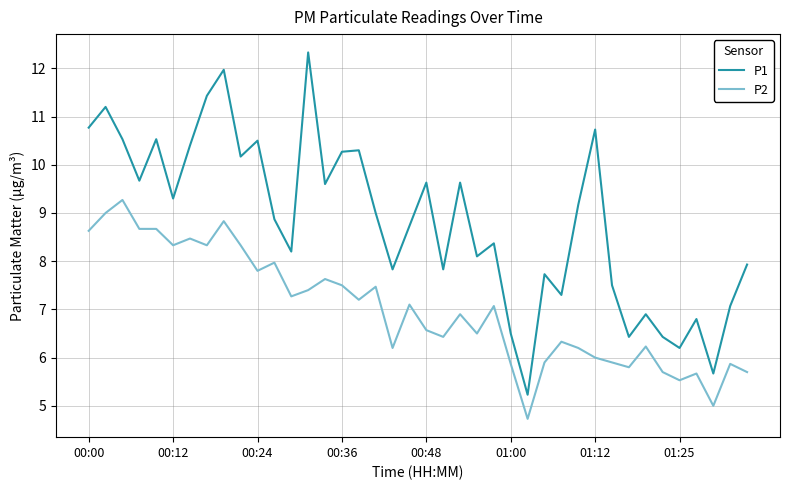

Reading right to left, what are all the values shown in this chart?

P1: 7.9	7.1	5.7	6.8	6.2	6.4	6.9	6.4	7.5	10.7	9.2	7.3	7.7	5.2	6.5	8.4	8.1	9.6	7.8	9.6	8.7	7.8	9.0	10.3	10.3	9.6	12.3	8.2	8.9	10.5	10.2	12.0	11.4	10.4	9.3	10.5	9.7	10.5	11.2	10.8
P2: 5.7	5.9	5.0	5.7	5.5	5.7	6.2	5.8	5.9	6.0	6.2	6.3	5.9	4.7	5.9	7.1	6.5	6.9	6.4	6.6	7.1	6.2	7.5	7.2	7.5	7.6	7.4	7.3	8.0	7.8	8.3	8.8	8.3	8.5	8.3	8.7	8.7	9.3	9.0	8.6